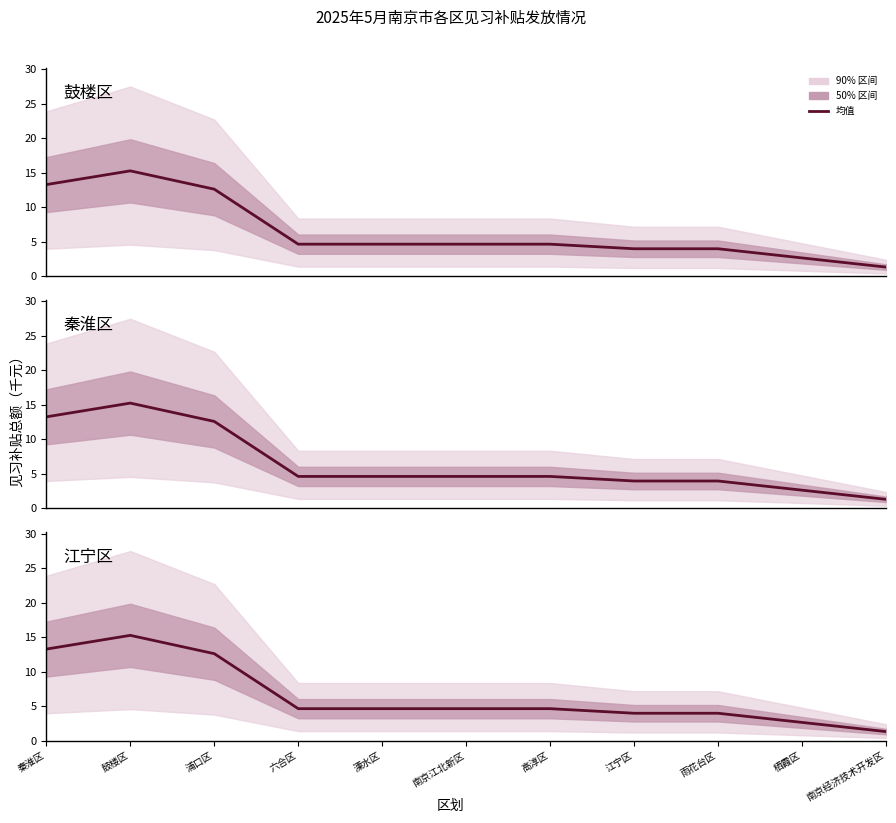

Between 溧水区 and 秦淮区, which is larger?

秦淮区